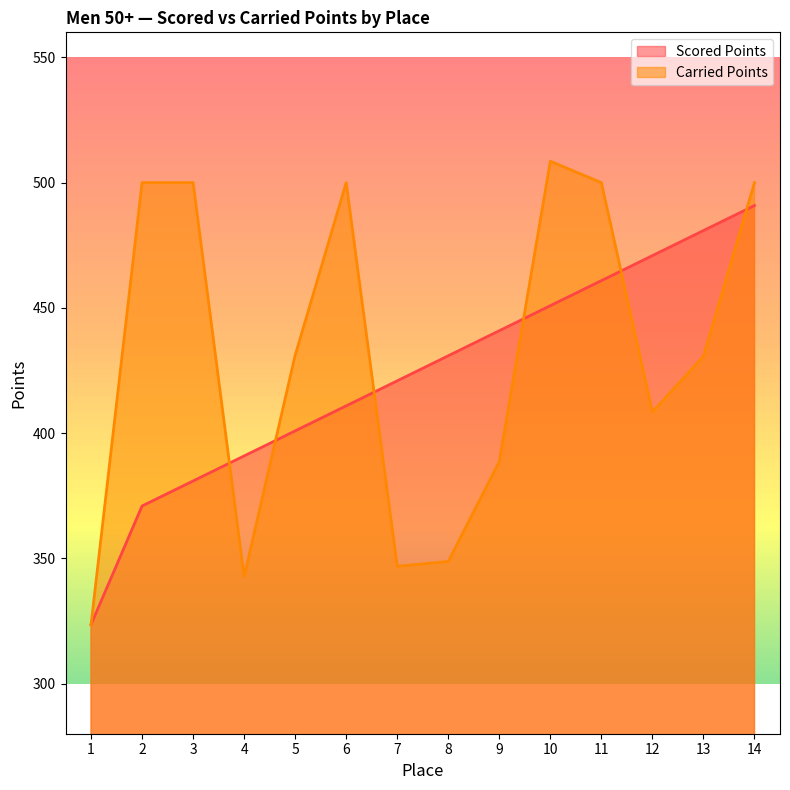

What is the value of the Scored Points point at the 12th from the left?

470.9